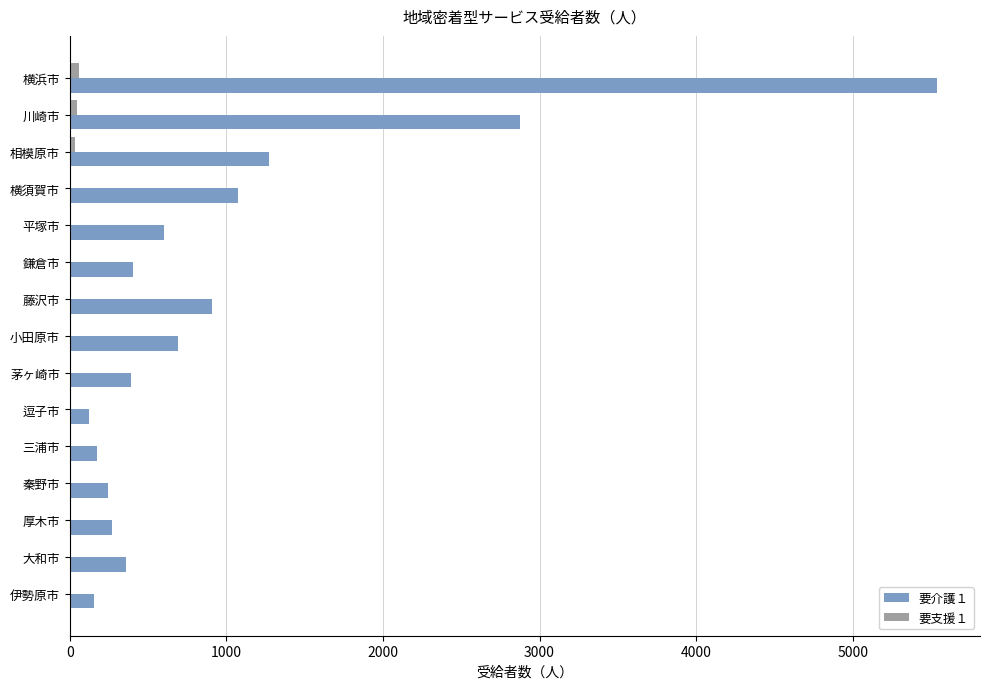

At which category is the sum across all series the highest?

横浜市